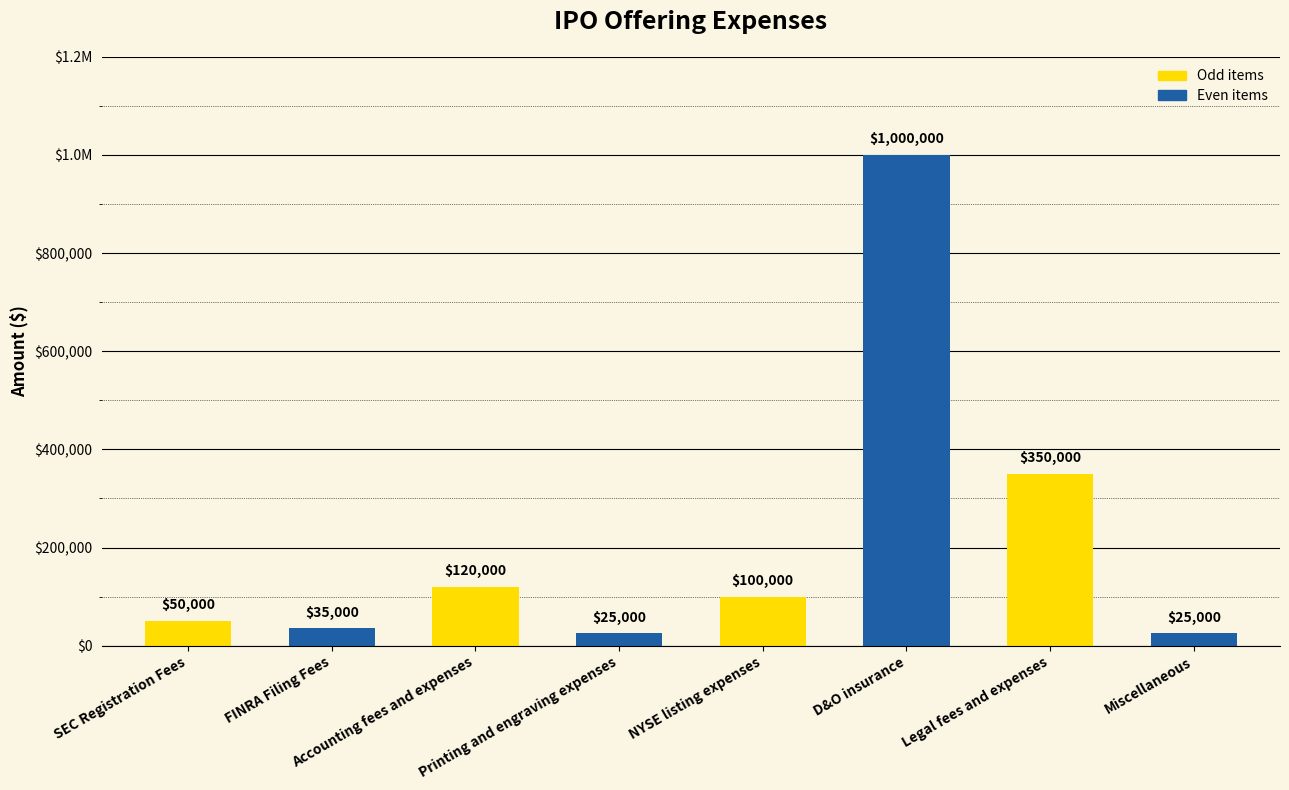

What is the ratio of the value at SEC Registration Fees to the value at D&O insurance?

0.1